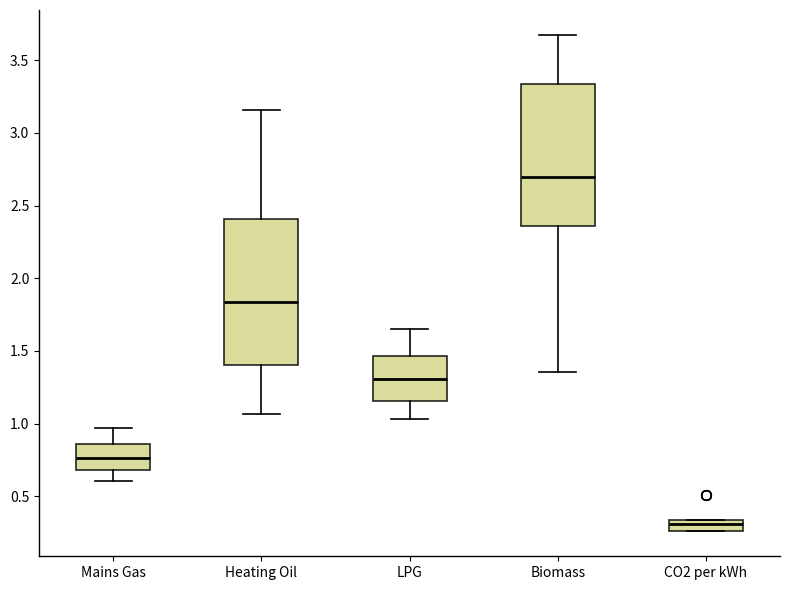

Reading left to right, read every box against the y-axis: the position of its median line, the range the box covers, and the ends of its whiskers. The values are not printed on the chart, so give them approximately, as read against the axis.

Mains Gas: median 0.75, box 0.70 to 0.85, whiskers 0.60 to 0.95
Heating Oil: median 1.85, box 1.40 to 2.40, whiskers 1.05 to 3.15
LPG: median 1.30, box 1.15 to 1.45, whiskers 1.05 to 1.65
Biomass: median 2.70, box 2.35 to 3.35, whiskers 1.35 to 3.65
CO2 per kWh: median 0.30, box 0.25 to 0.35, whiskers 0.25 to 0.35